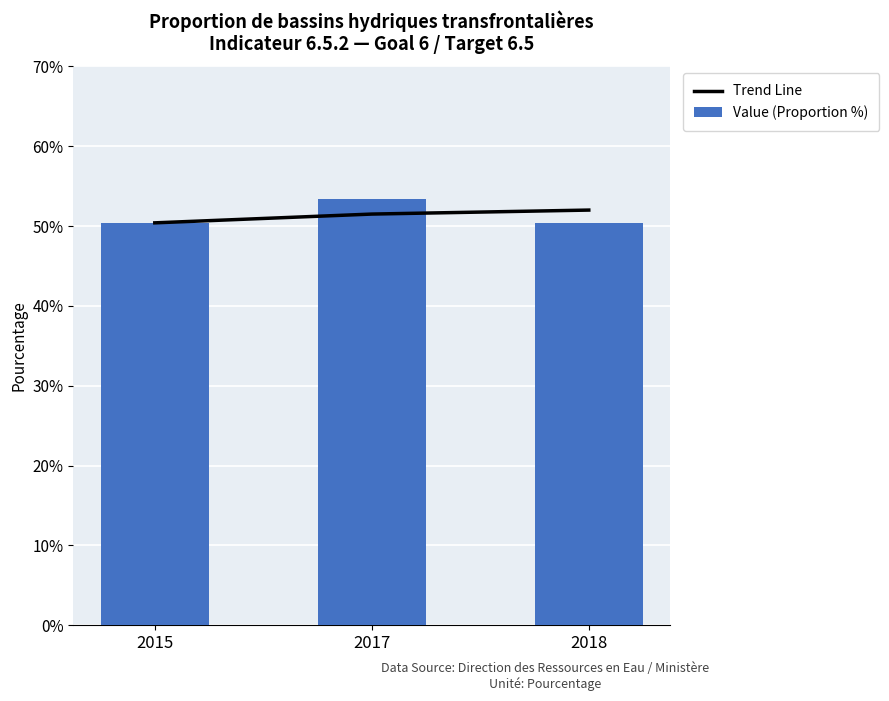

At how many categories does at least one series exceed 51?

2